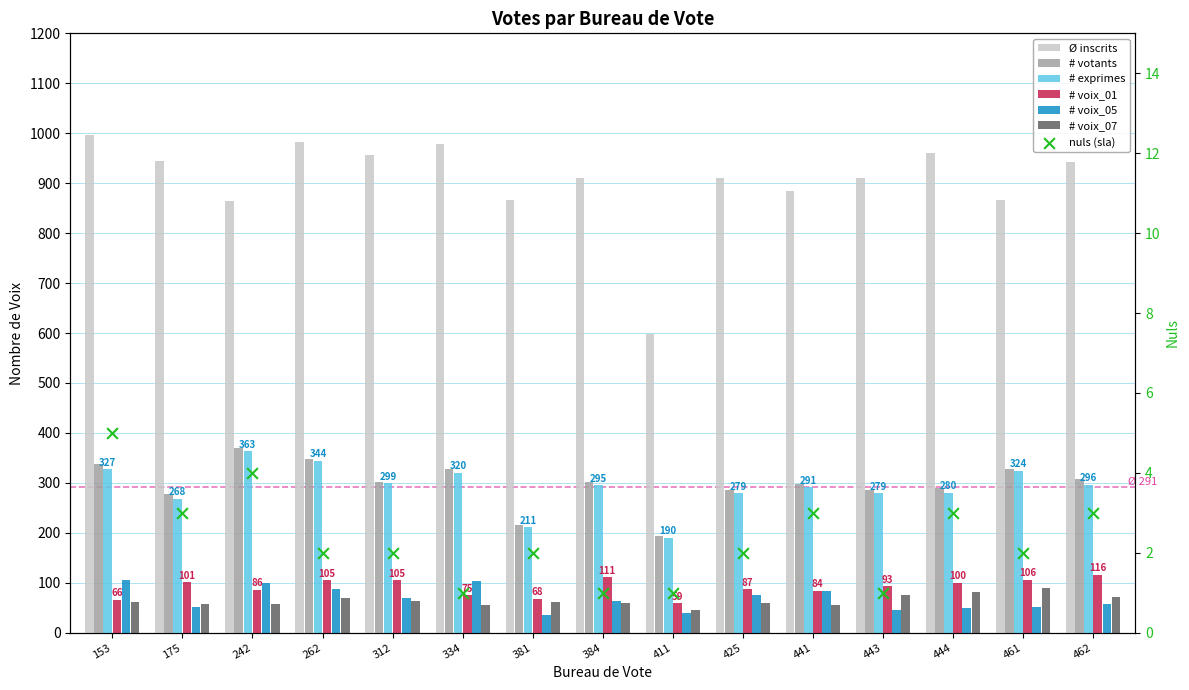

Which series has the largest total across all categories?

inscrits